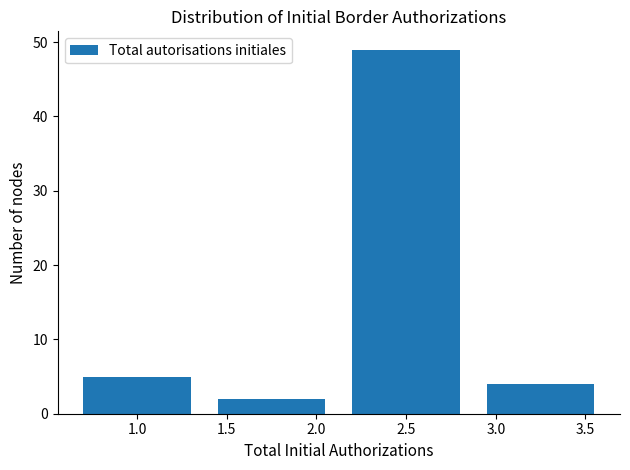

Reading left to right, list all the values displayed in this chart.

5	2	49	4